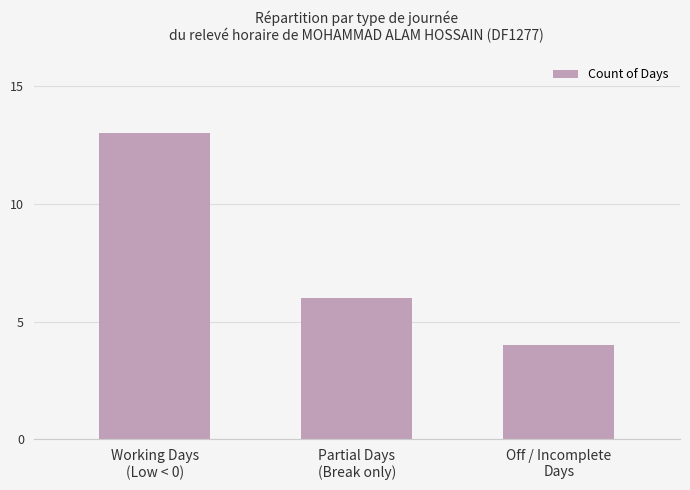

Count the number of data series in this chart.

1